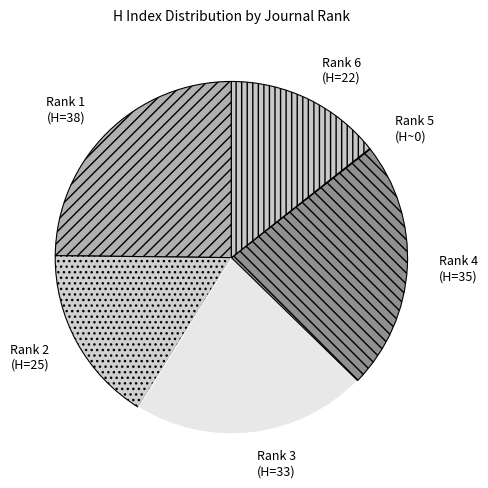

Combined, do Rank 1 (H=38) and Rank 6 (H=22) account for over 50%?

No